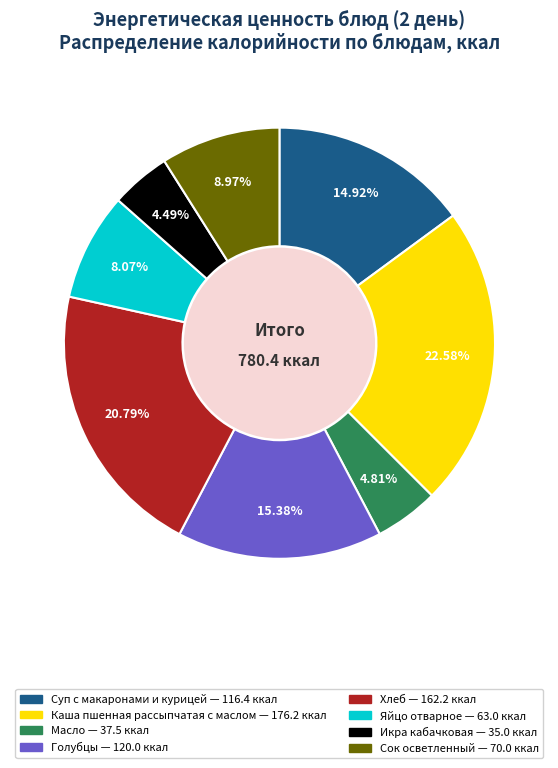

What portion of the pie excludes Яйцо отварное?

91.9%